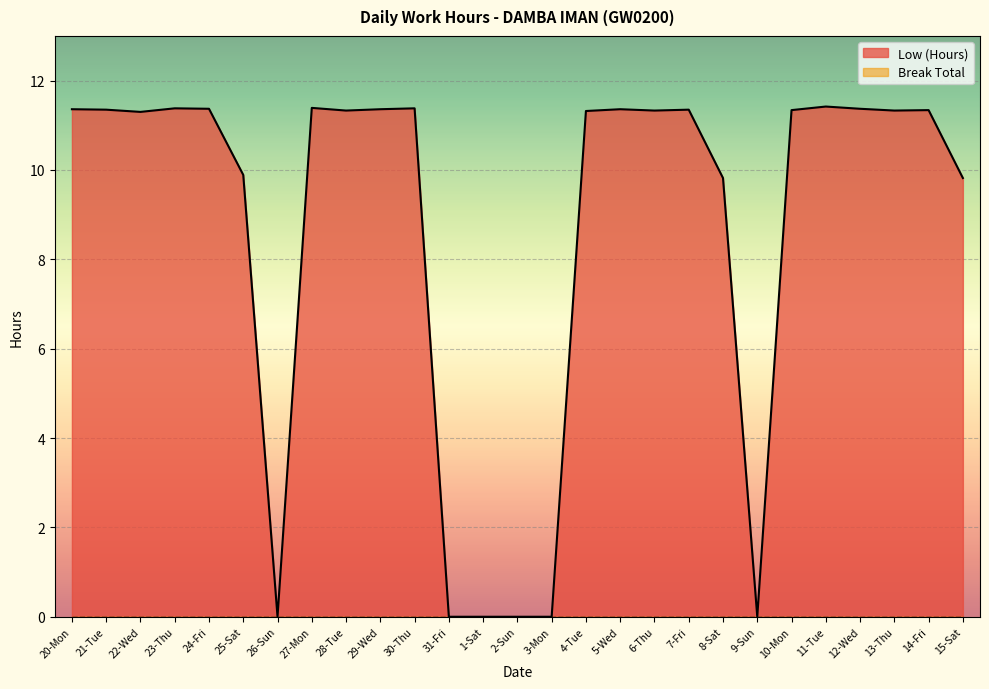

True or false: Low (Hours)_line and Break Total_line cross at least once.

False